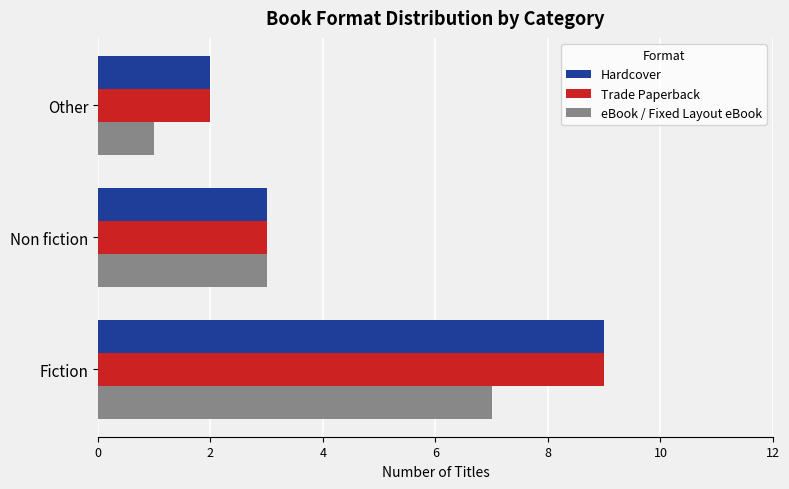

What is the approximate value of eBook / Fixed Layout eBook at Non fiction?

3